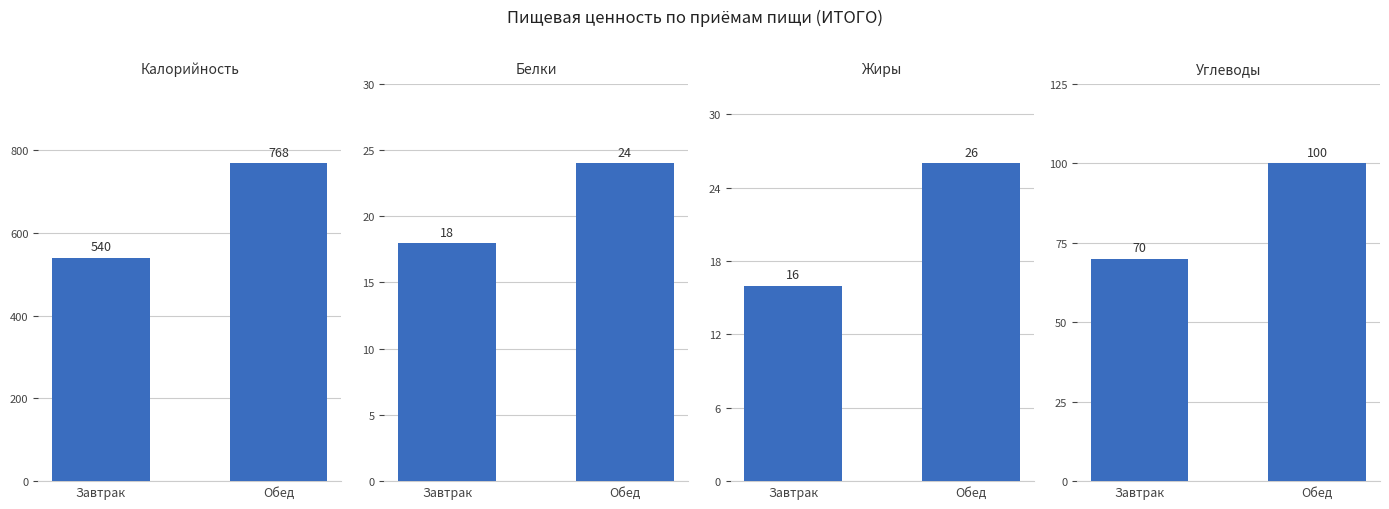

What is the difference between the maximum and minimum values in the Белки series?

6